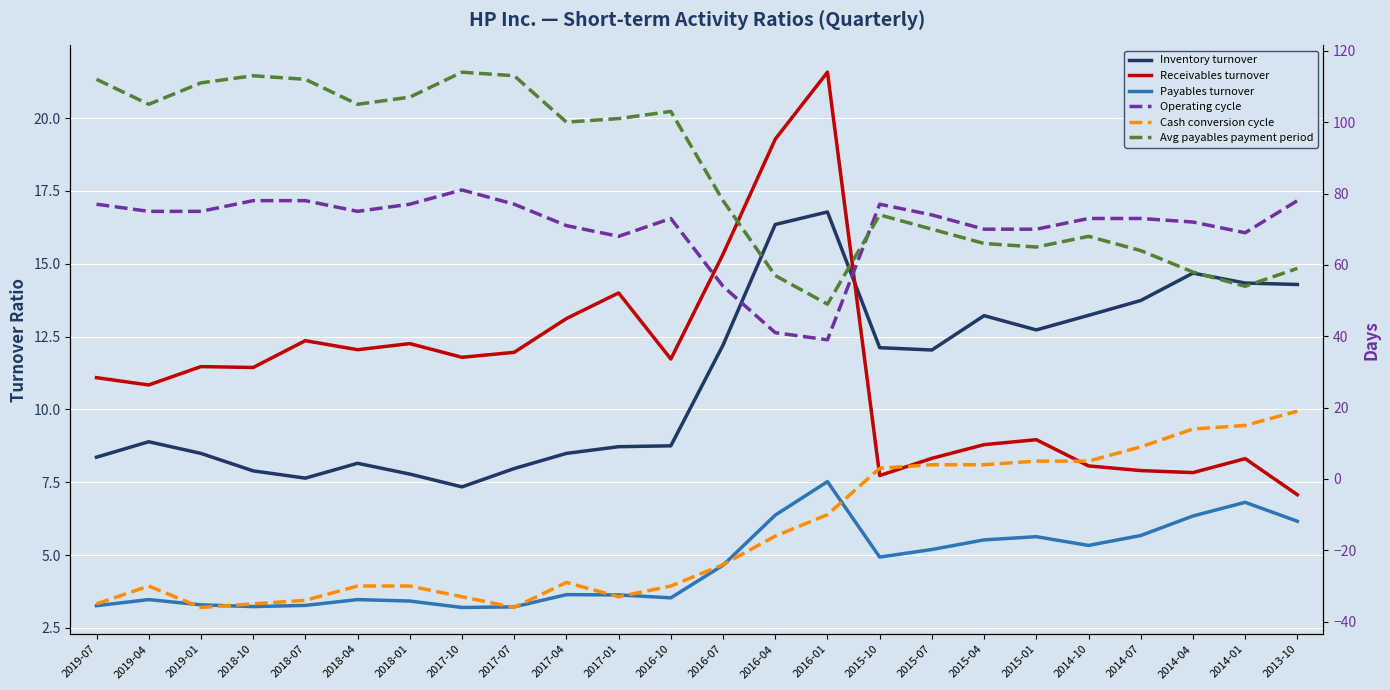

Which category has the lowest value in the Inventory turnover series?

2017-10